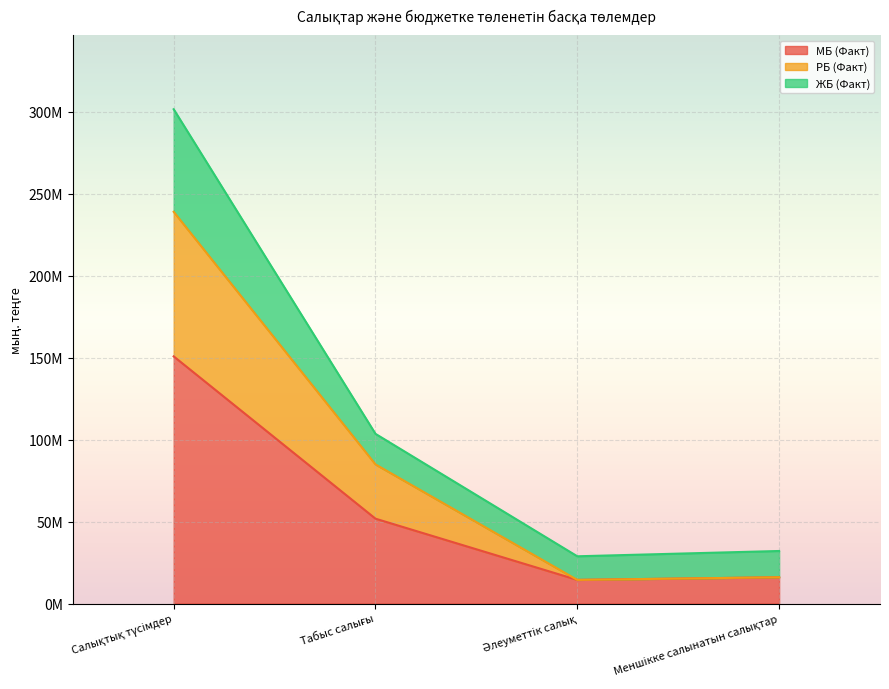

True or false: РБ (Факт) has more than 0 interior local peaks.

False